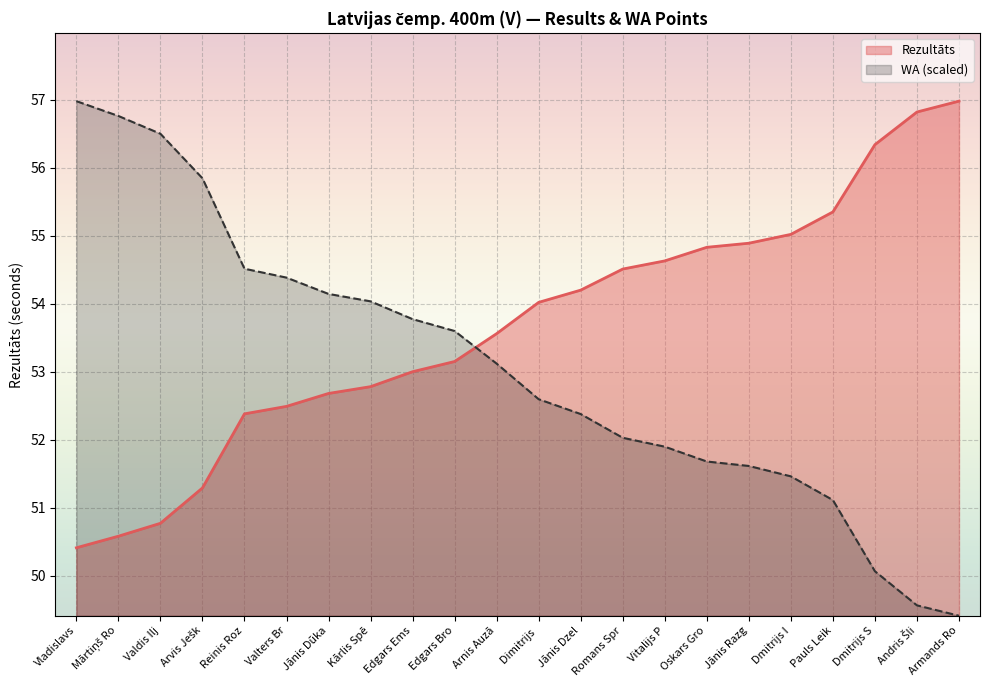

At how many categories does at least one series exceed 52?

22